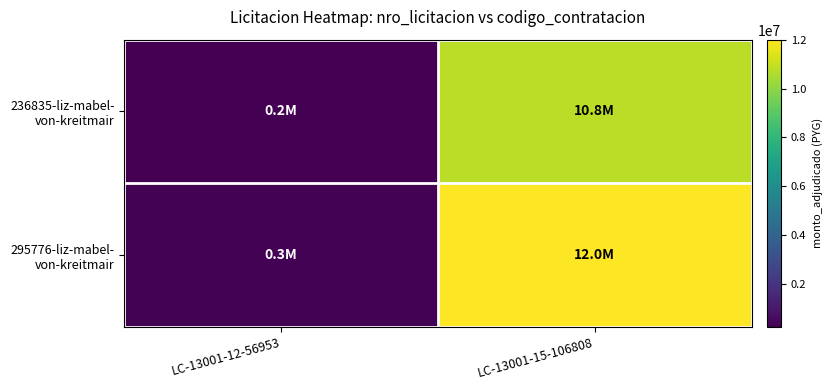

Rank the series by their maximum value, from highest to lowest.

295776-liz-mabel- von-kreitmair, 236835-liz-mabel- von-kreitmair